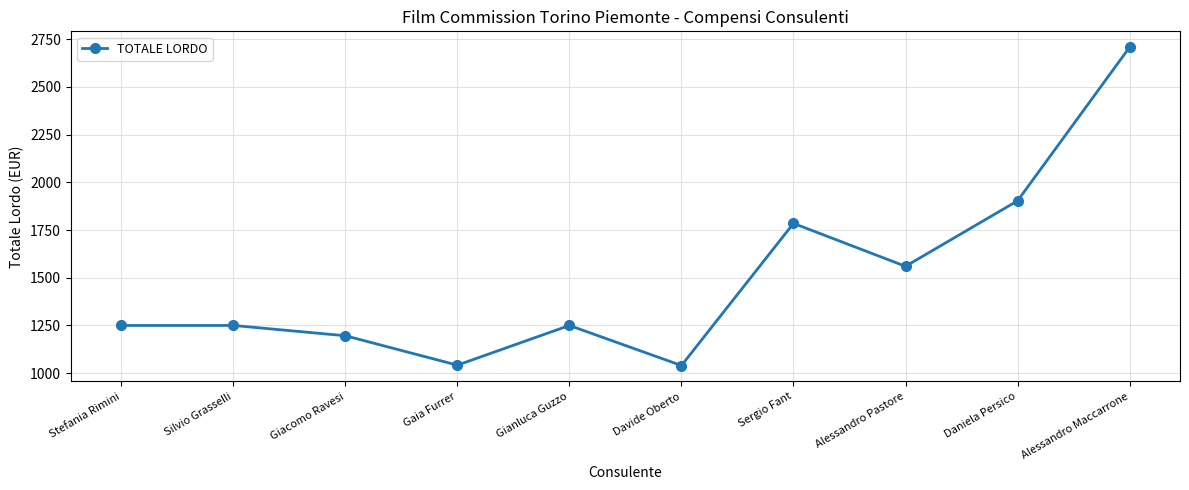

What is the difference between the maximum and minimum values?

1668.0